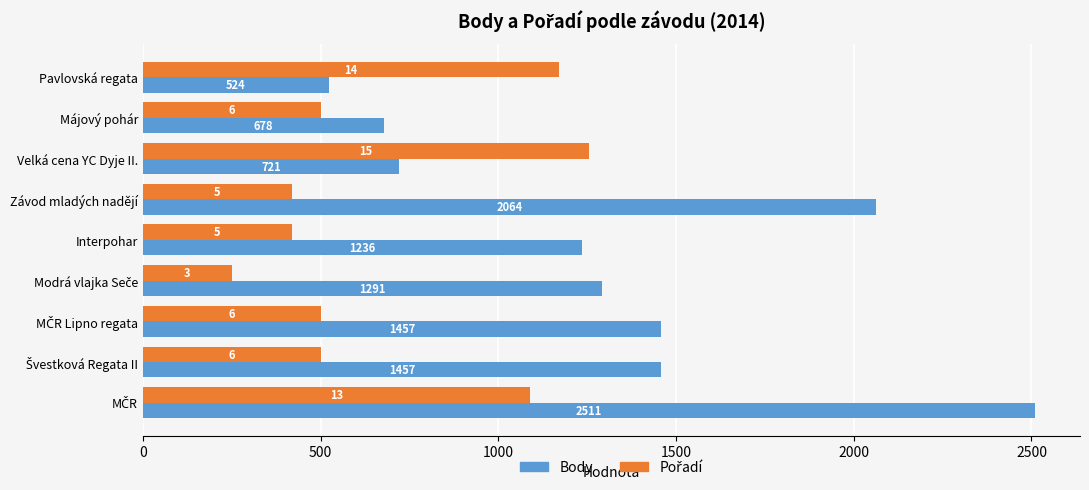

What is the maximum value shown in the chart?

2511.0